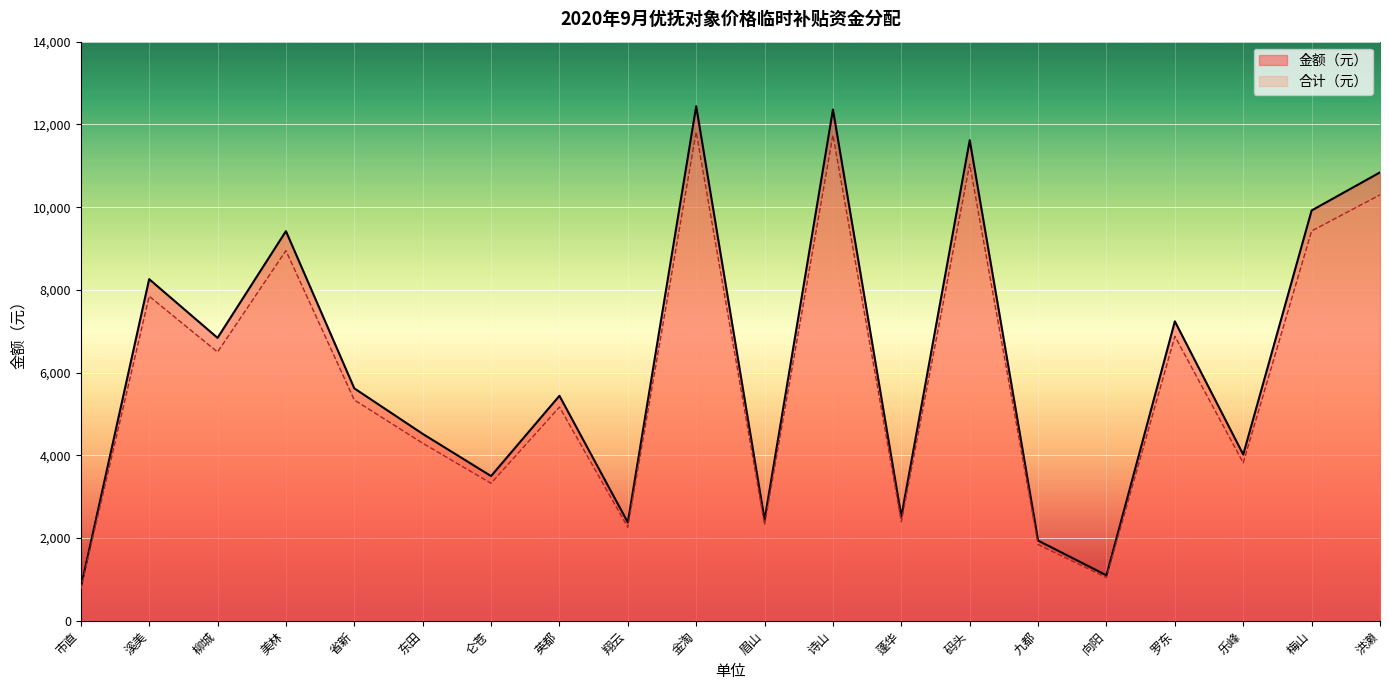

What is the difference between the maximum and minimum values in the 金额（元） series?

11640